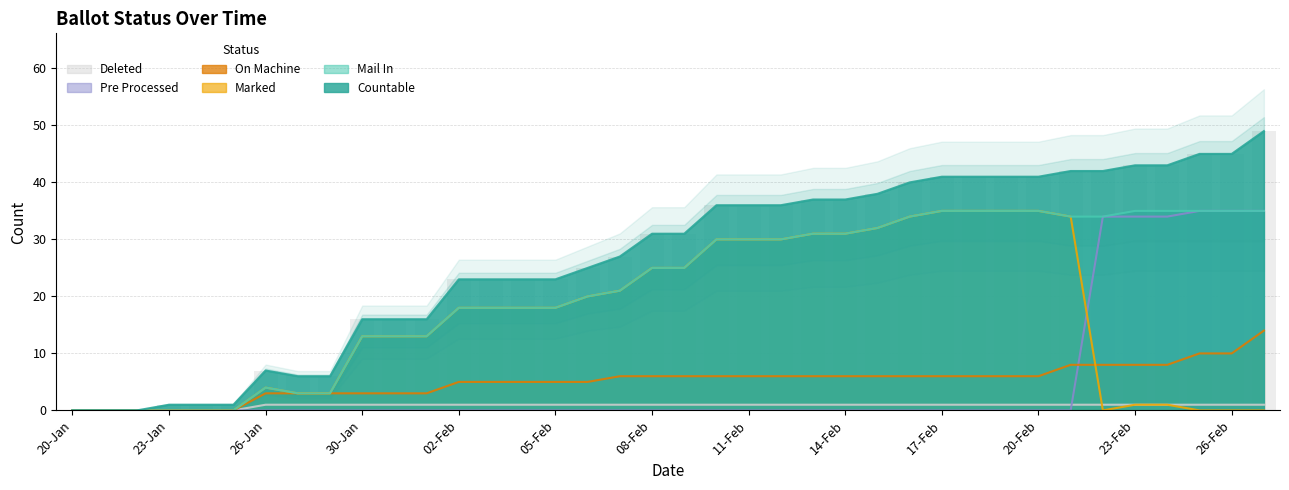

Reading left to right, extract all data points from this chart.

COUNTABLE: 0	0	0	1	1	1	7	6	6	16	16	16	23	23	23	23	25	27	31	31	36	36	36	37	37	38	40	41	41	41	41	42	42	43	43	45	45	49
MAIL_IN: 0	0	0	0	0	0	4	3	3	13	13	13	18	18	18	18	20	21	25	25	30	30	30	31	31	32	34	35	35	35	35	34	34	35	35	35	35	35
MARKED: 0	0	0	0	0	0	4	3	3	13	13	13	18	18	18	18	20	21	25	25	30	30	30	31	31	32	34	35	35	35	35	34	0	1	1	0	0	0
ON_MACHINE: 0	0	0	0	0	0	3	3	3	3	3	3	5	5	5	5	5	6	6	6	6	6	6	6	6	6	6	6	6	6	6	8	8	8	8	10	10	14
PRE_PROCESSED: 0	0	0	0	0	0	0	0	0	0	0	0	0	0	0	0	0	0	0	0	0	0	0	0	0	0	0	0	0	0	0	0	34	34	34	35	35	35
DELETED: 0	0	0	0	0	0	1	1	1	1	1	1	1	1	1	1	1	1	1	1	1	1	1	1	1	1	1	1	1	1	1	1	1	1	1	1	1	1